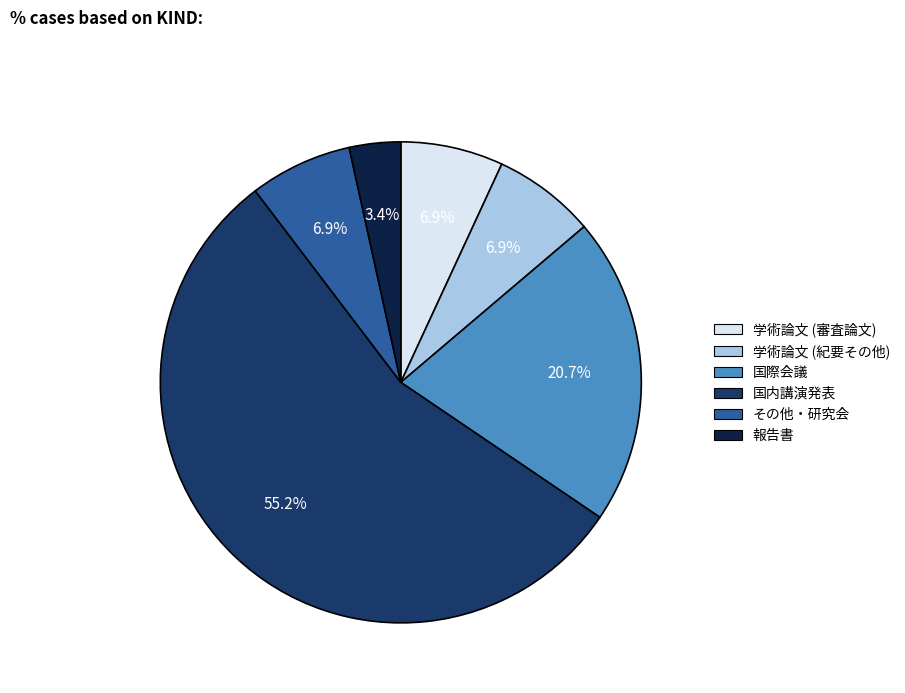

Approximately how many times larger is the value at 国際会議 compared to 国内講演発表?

0.4